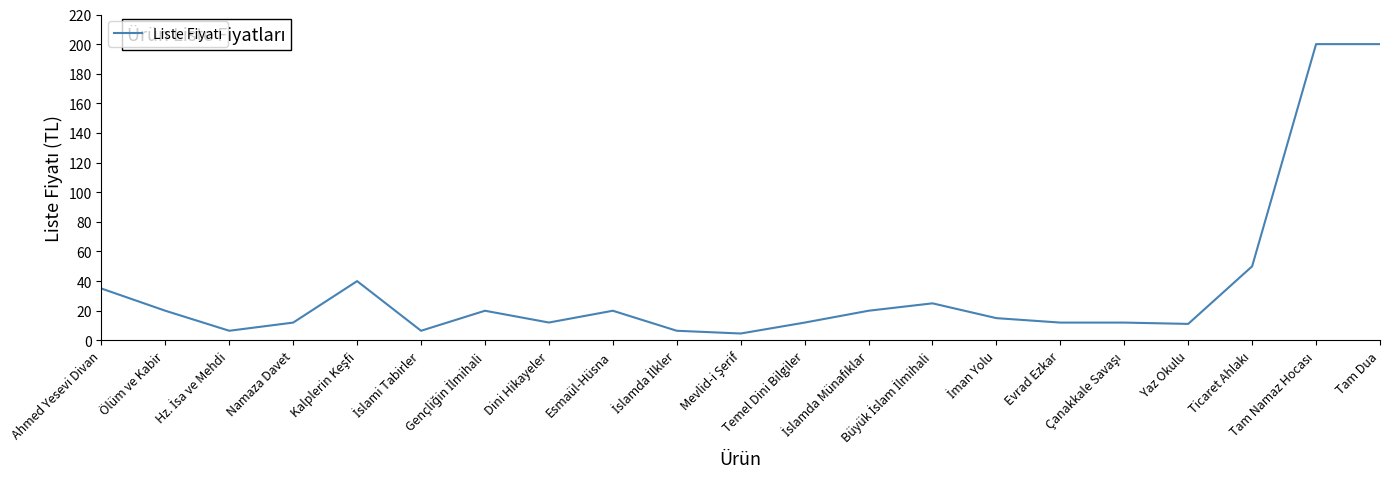

What is the minimum value shown in the chart?

4.6